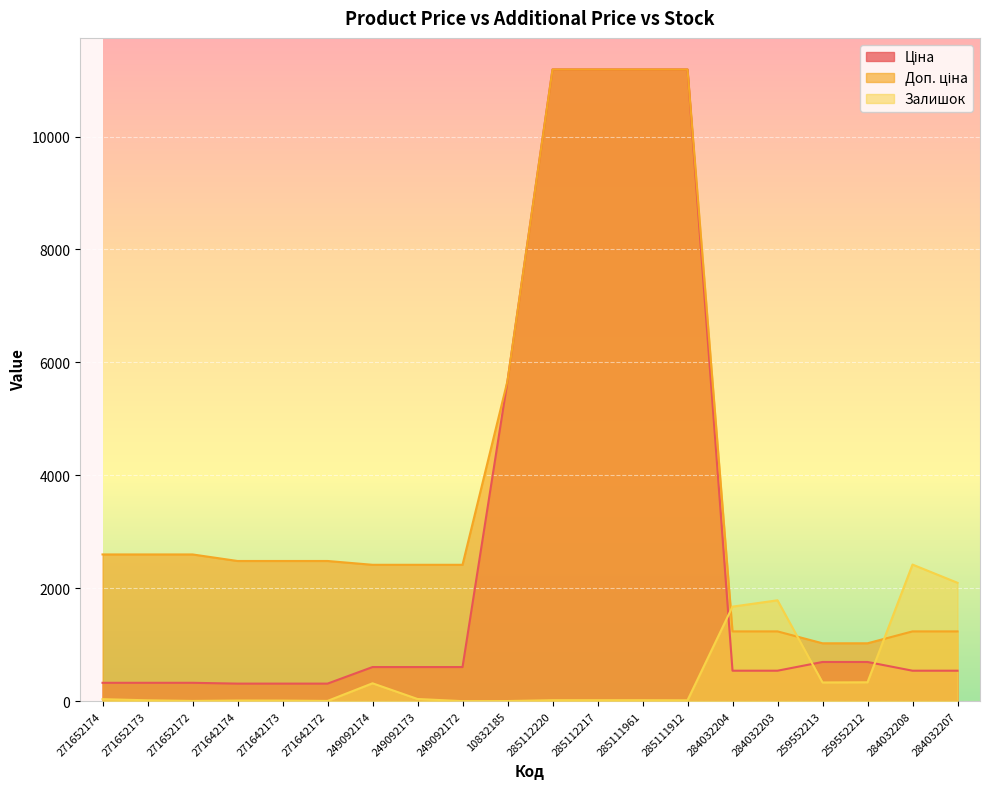

How many lines are shown in the chart?

3